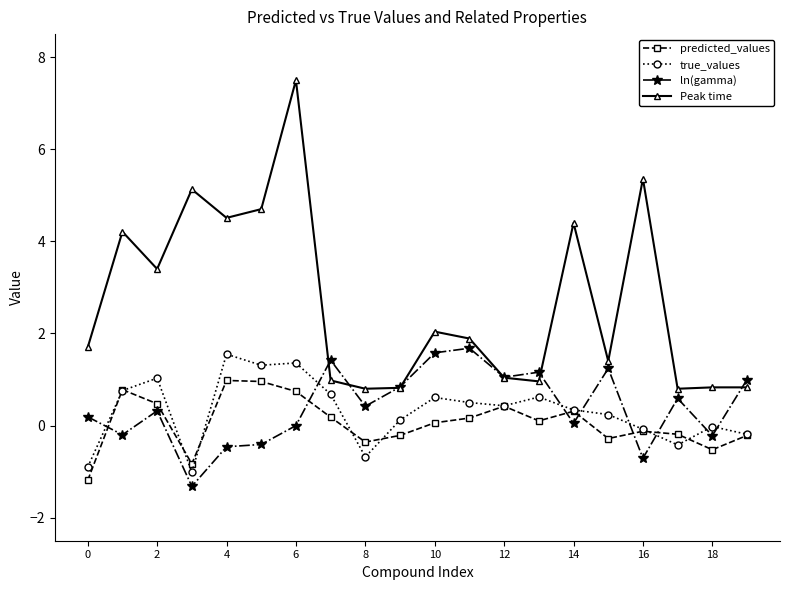

Which series has the largest range (max minus min)?

Peak time